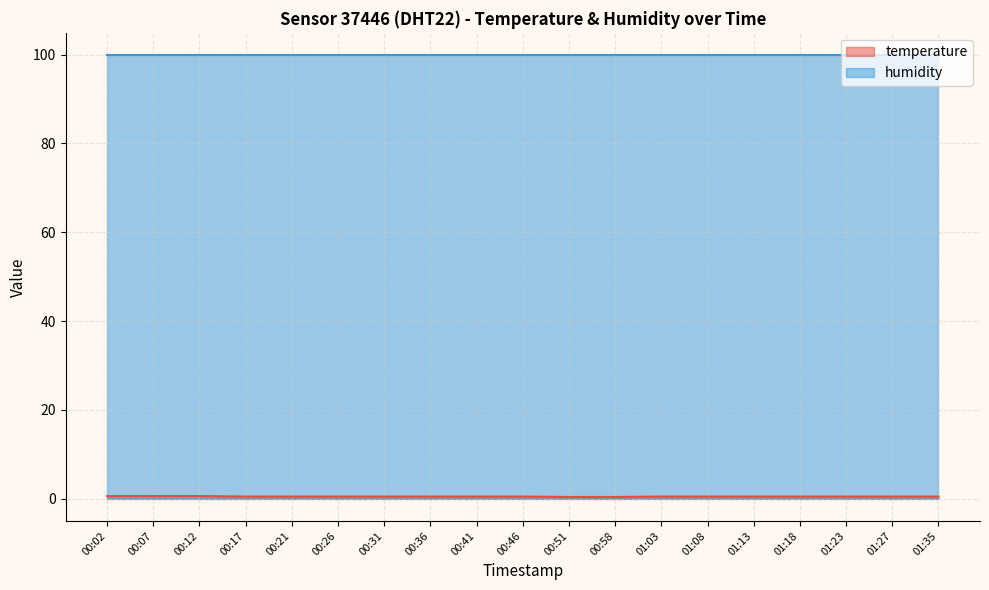

What position from the right is 01:03?

7